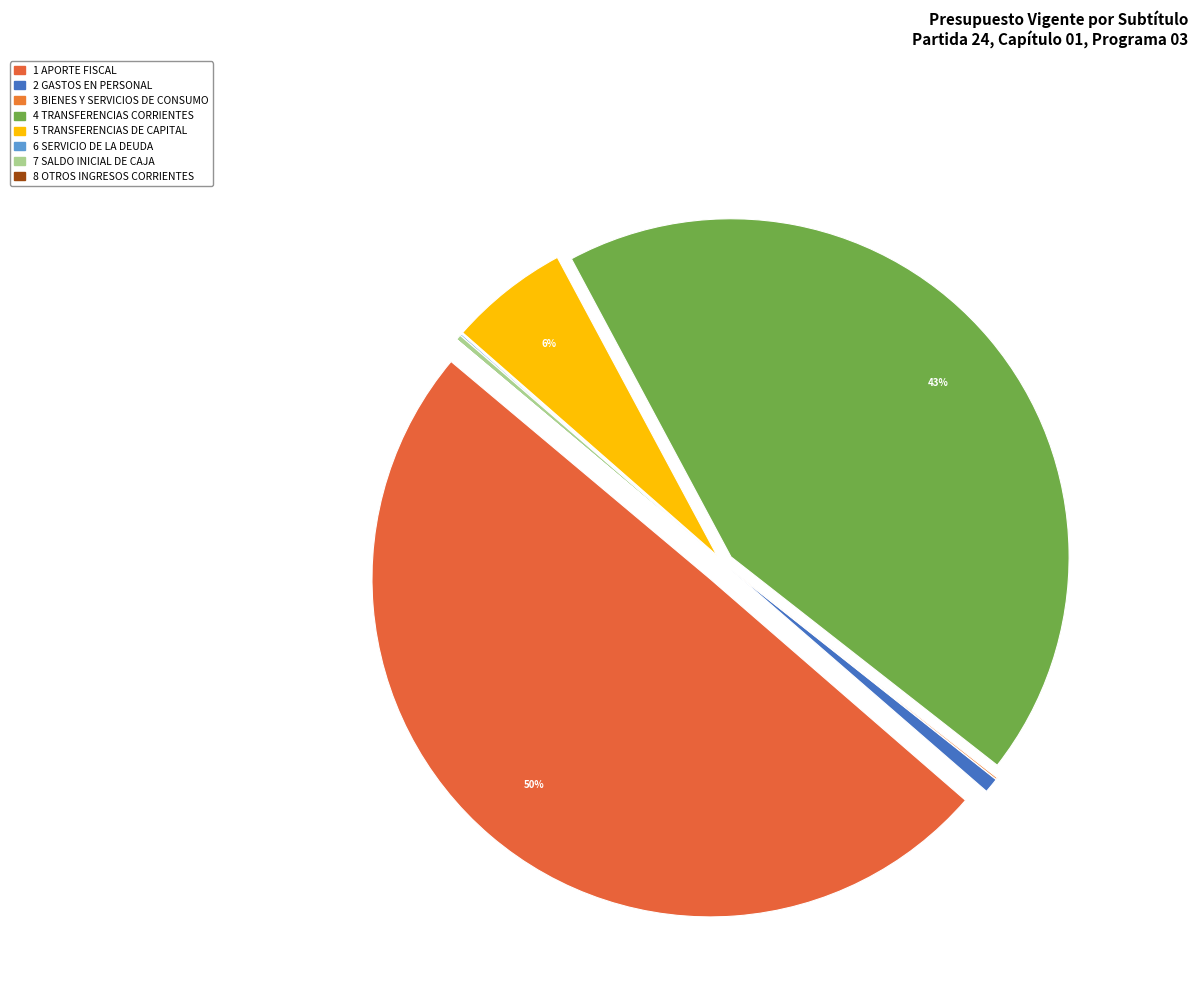

Is there a majority slice in this chart?

No